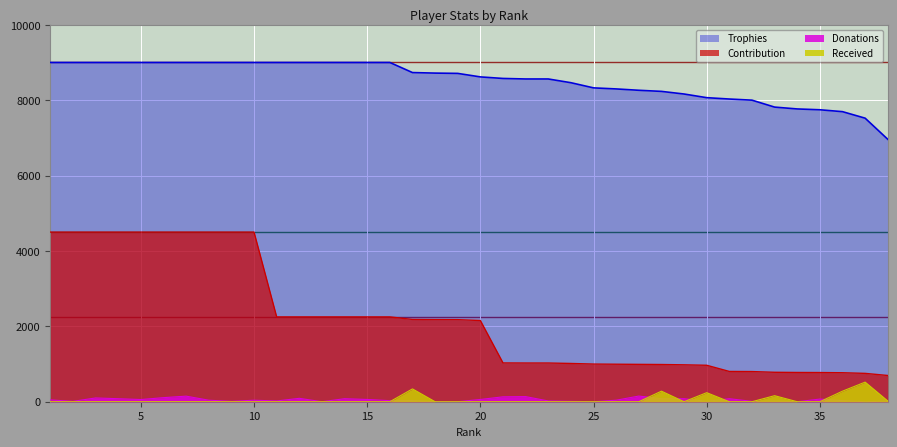

True or false: Contribution and Donations cross at least once.

False